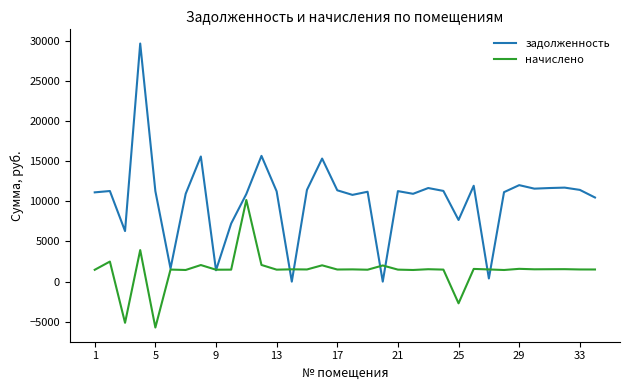

What is the maximum value shown in the chart?

29660.4